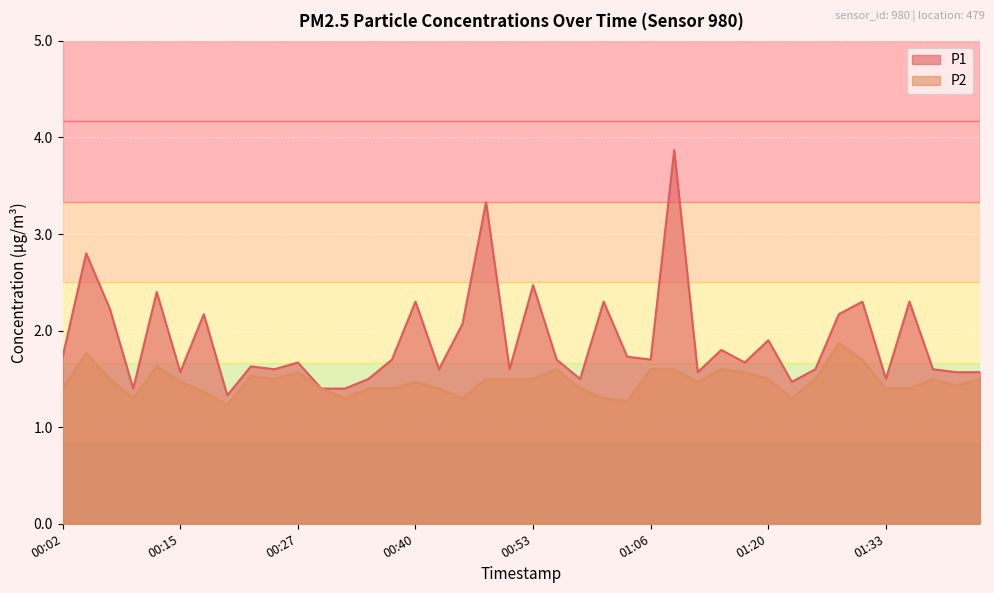

What is the label of the 5th point from the left?

00:12